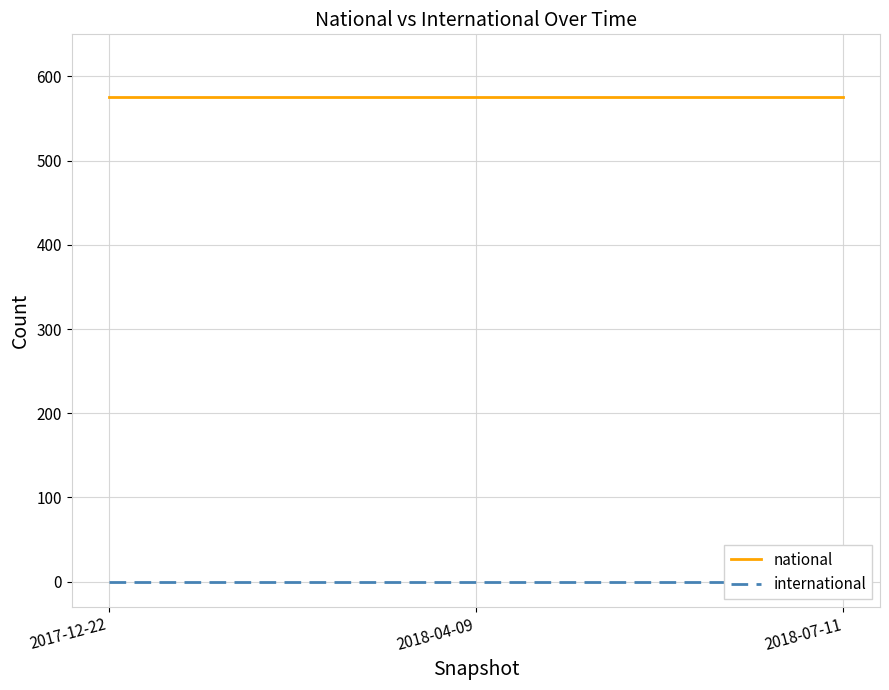

What is the lowest value of the national series?

576